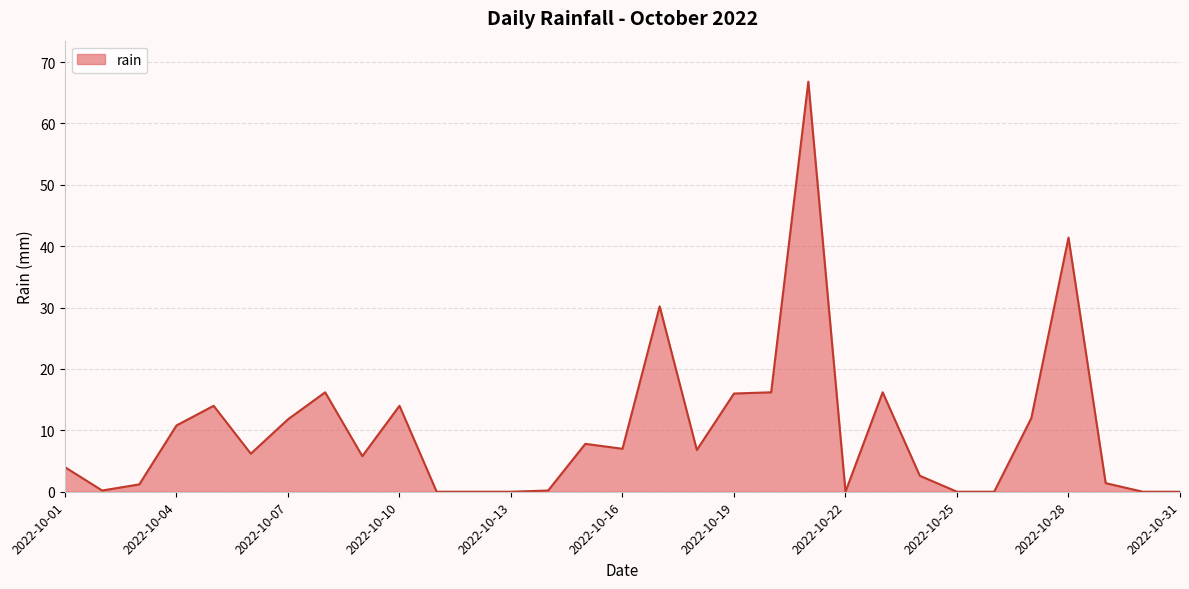

What is the maximum value shown in the chart?

66.8